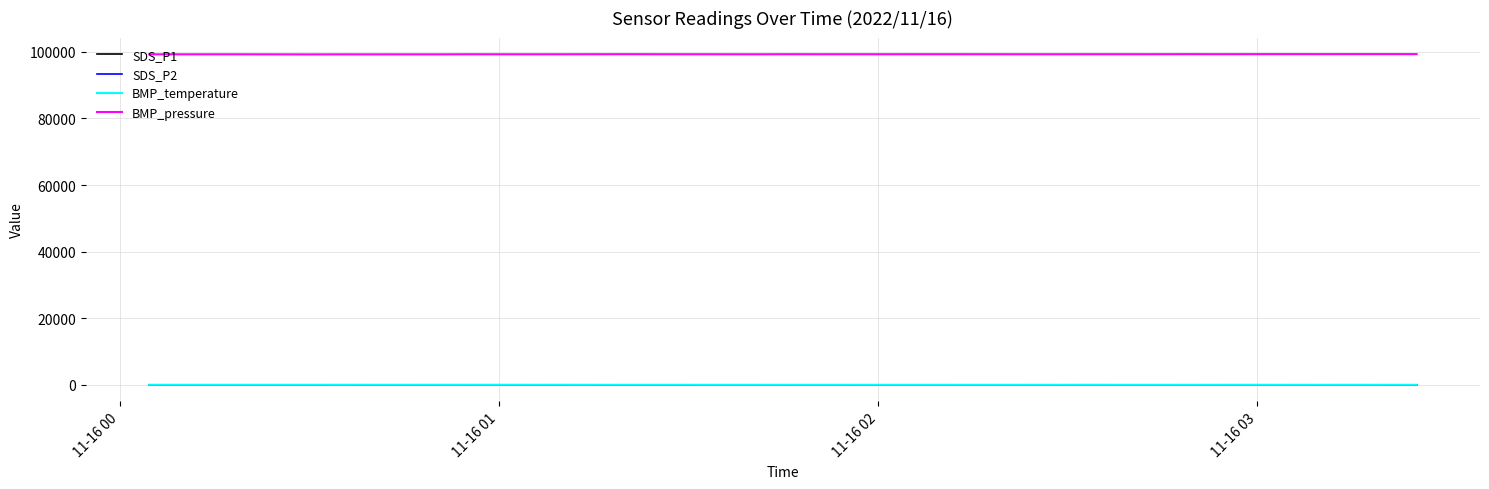

True or false: SDS_P1 and BMP_pressure intersect in this chart.

False